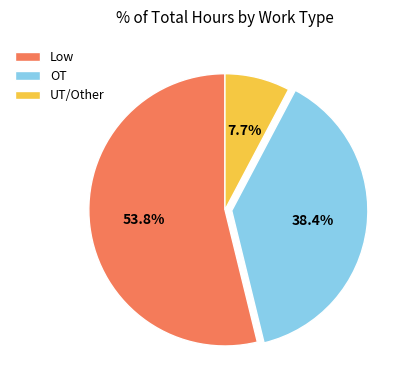

Count the number of slices in the pie.

3